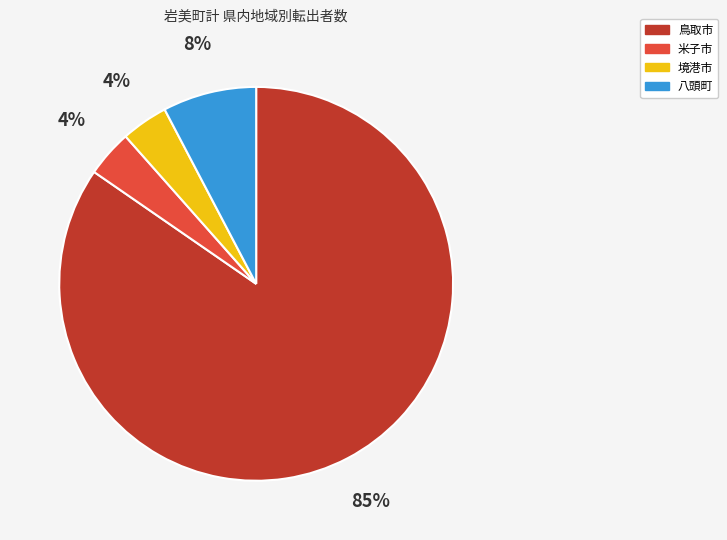

Is there any slice that represents more than half of the pie?

Yes